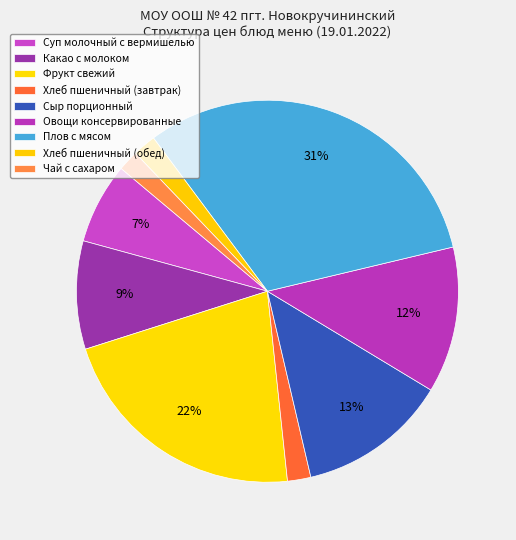

Which category has the biggest portion of the pie?

Плов с мясом